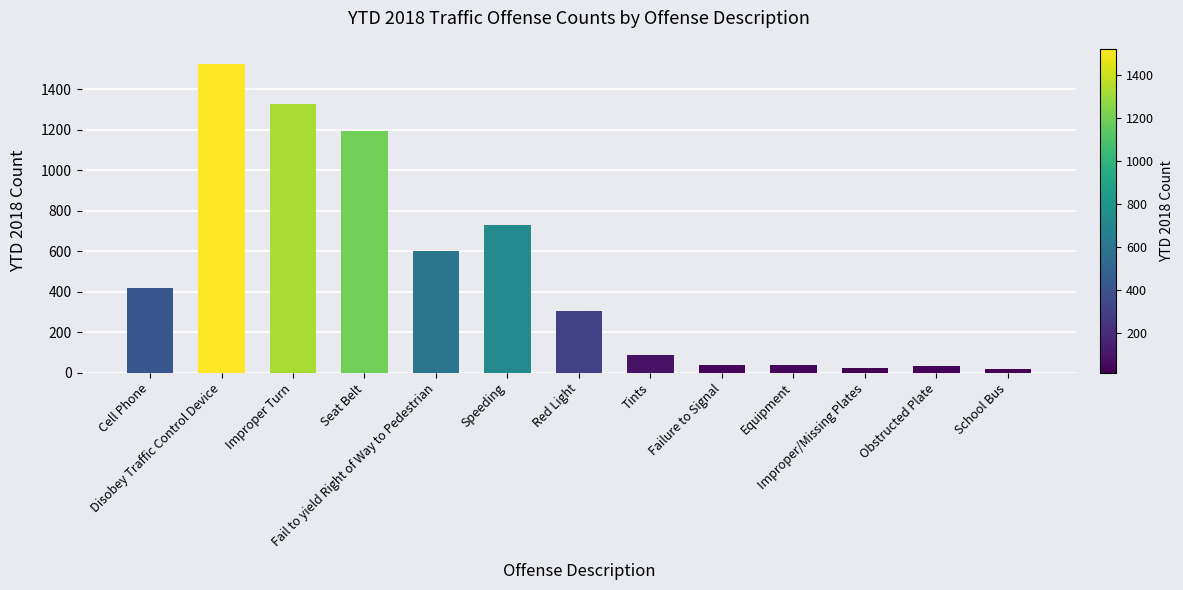

Which has a higher value, Improper Turn or Seat Belt?

Improper Turn